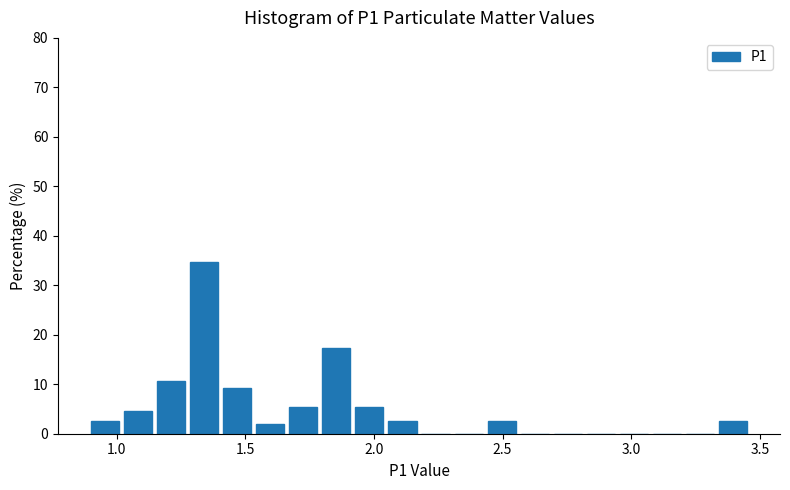

Read against the x-axis, roughly where is the centre of the tallest bar?

1.35